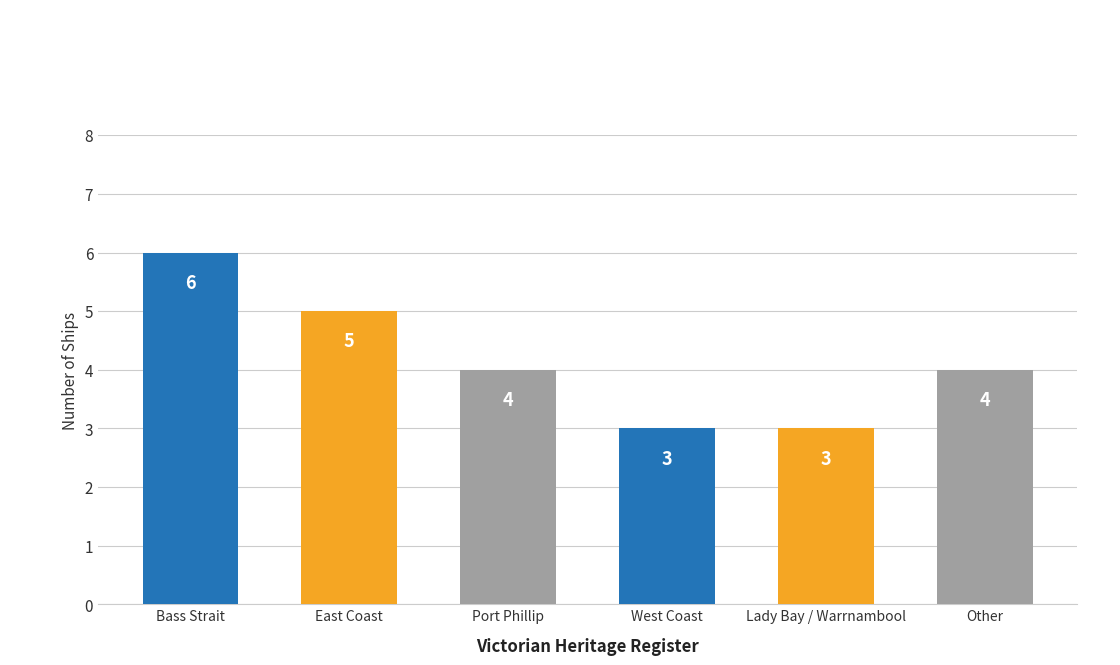

What is the difference between the maximum and minimum values?

3